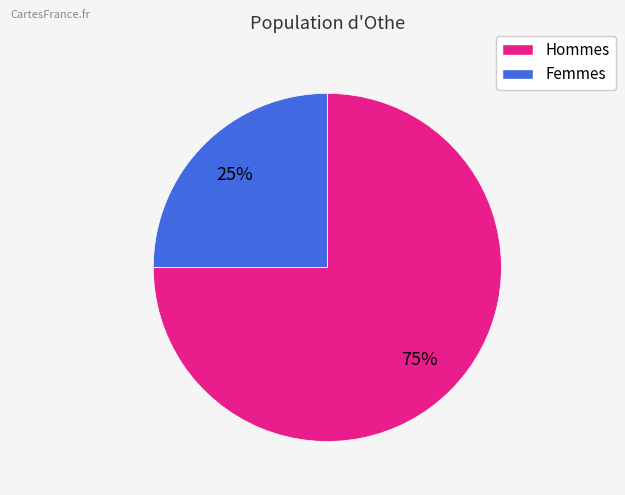

Is there any slice that represents more than half of the pie?

Yes